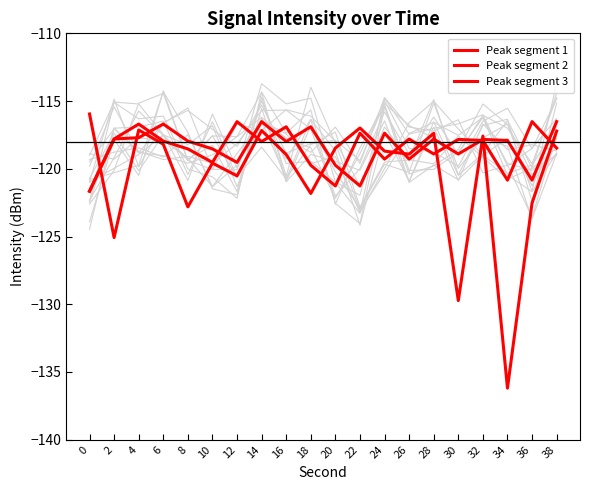

How many categories are shown in the chart?

20